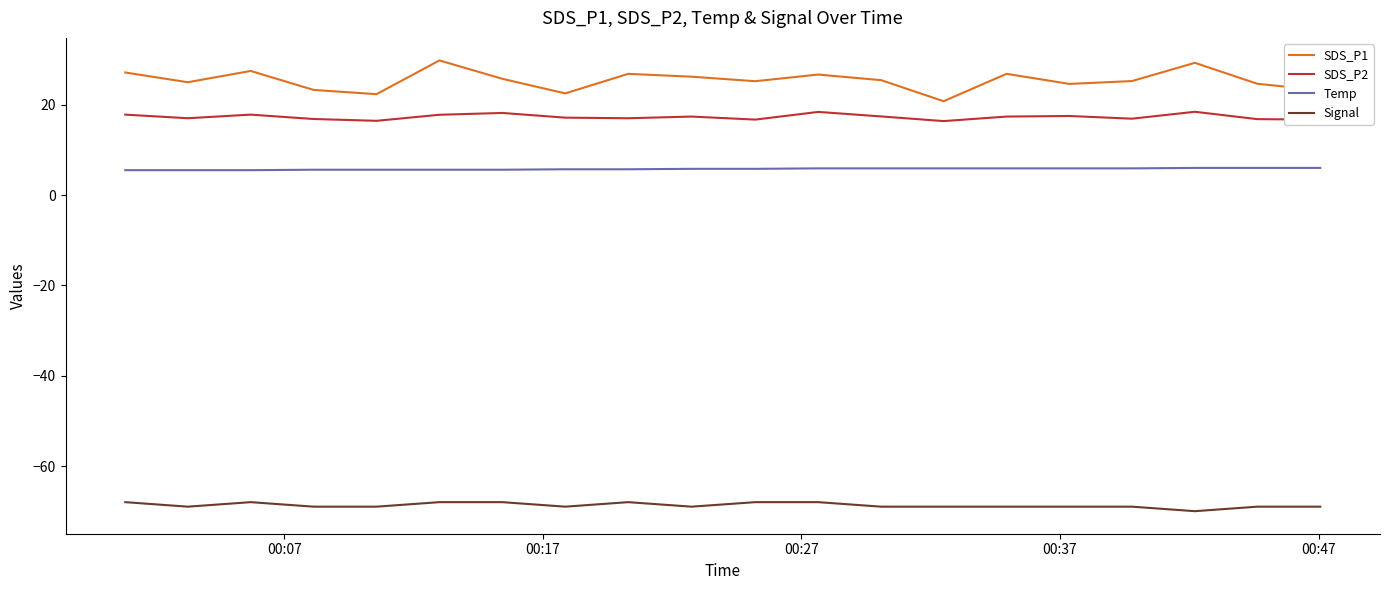

What is the average value of the SDS_P2 series?

17.3